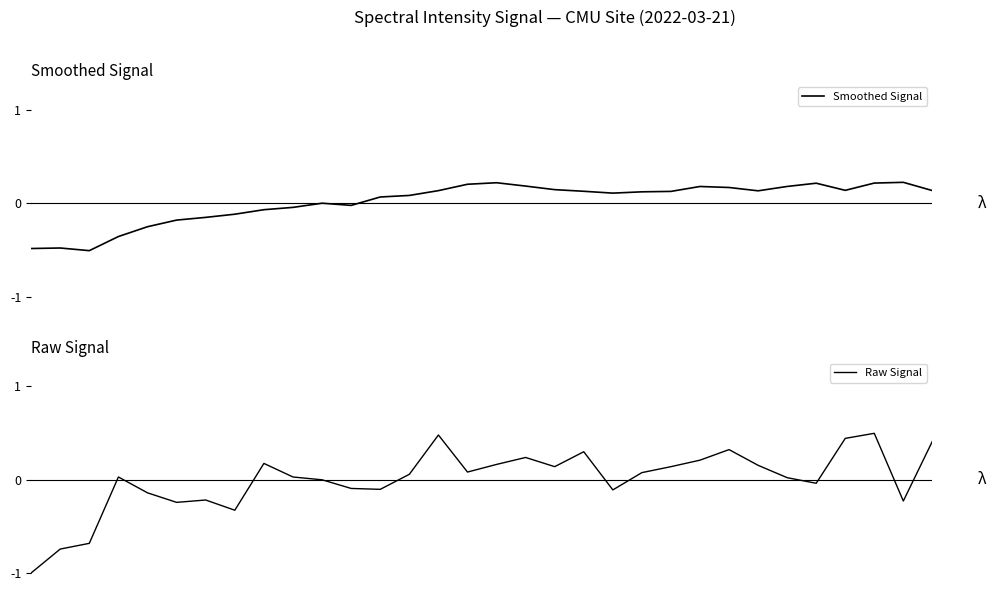

List the series in order of their overall mean, lowest first.

Raw Signal, Smoothed Signal